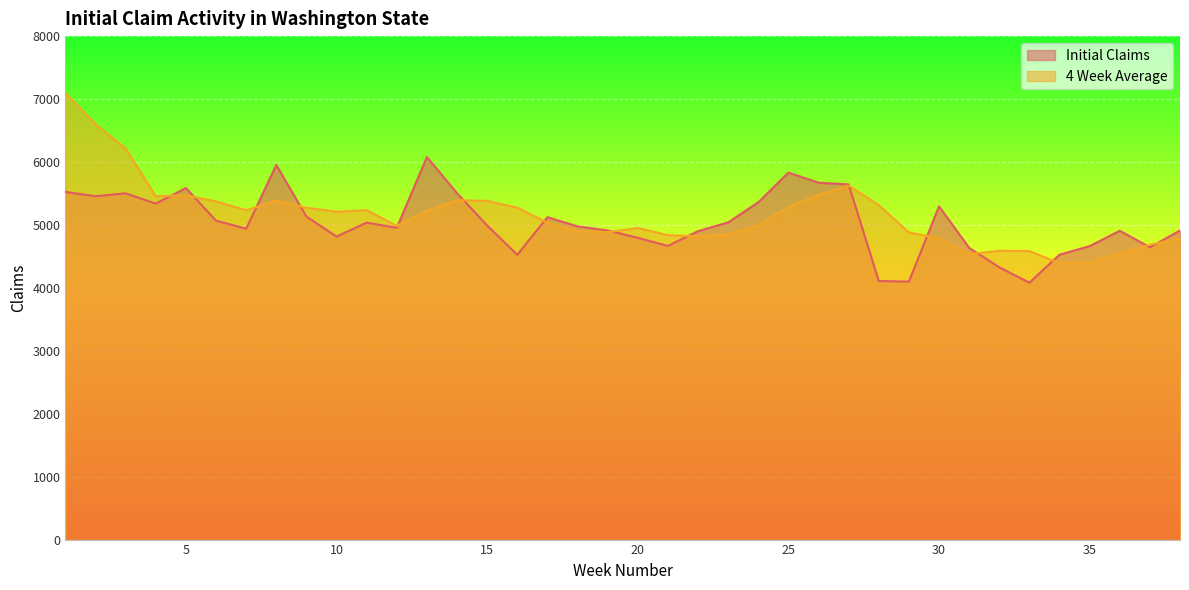

Reading left to right, transcribe all the data shown in this chart.

Initial Claims: 5524.0	5456.0	5502.0	5339.0	5586.0	5067.0	4940.0	5953.0	5133.0	4815.0	5036.0	4954.0	6079.0	5504.0	4990.0	4526.0	5123.0	4977.0	4912.0	4795.0	4666.0	4901.0	5040.0	5359.0	5832.0	5671.0	5644.0	4109.0	4099.0	5295.0	4636.0	4327.0	4081.0	4527.0	4663.0	4907.0	4645.0	4911.0
4 Week Average: 7095.8	6600.2	6212.5	5455.2	5470.8	5373.5	5233.0	5386.5	5273.2	5210.2	5234.2	4984.5	5221.0	5393.2	5381.8	5275.0	5035.8	4904.0	4884.5	4951.8	4837.5	4818.5	4850.5	4991.5	5283.0	5475.5	5626.5	5314.0	4880.8	4786.8	4534.8	4589.2	4584.8	4392.8	4399.5	4544.5	4685.5	4781.5